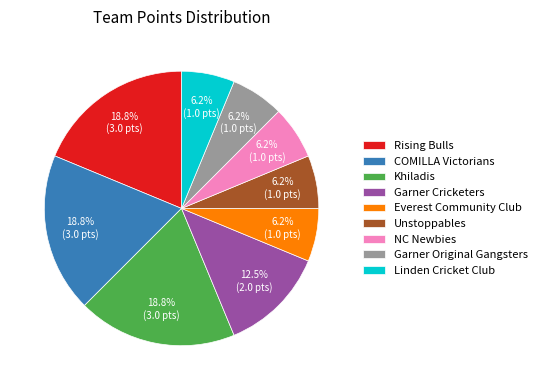

To the nearest percent, what is the average slice percentage?

11%